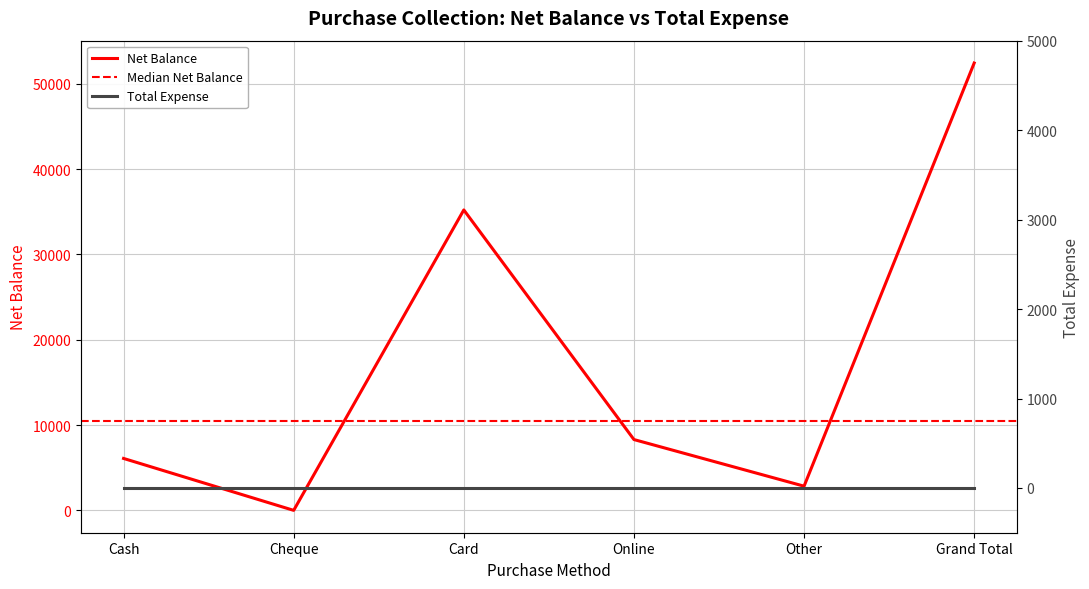

True or false: the data shows 13093 at Card.

False